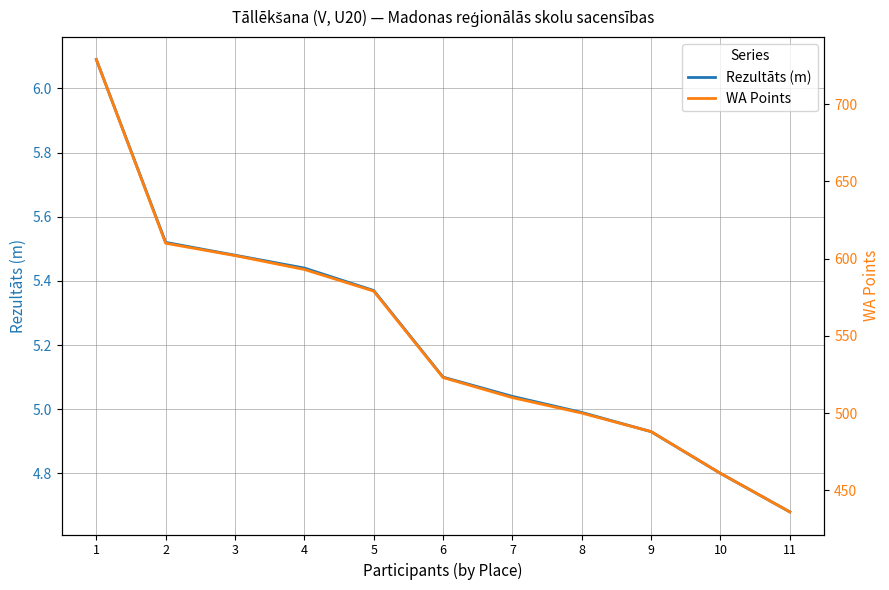

Which series has the largest total across all categories?

WA Points